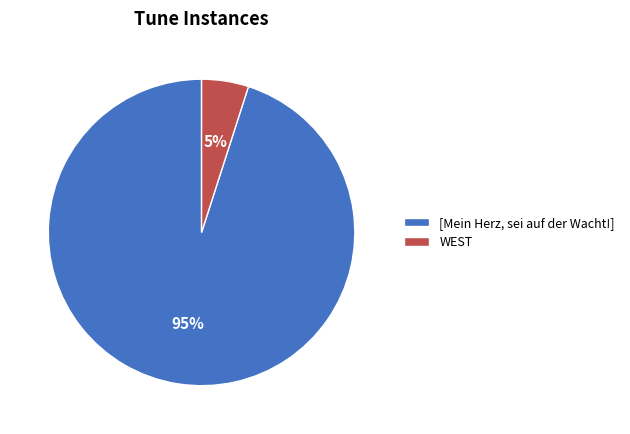

The [Mein Herz, sei auf der Wacht!] slice represents 87% of the pie. True or false?

False